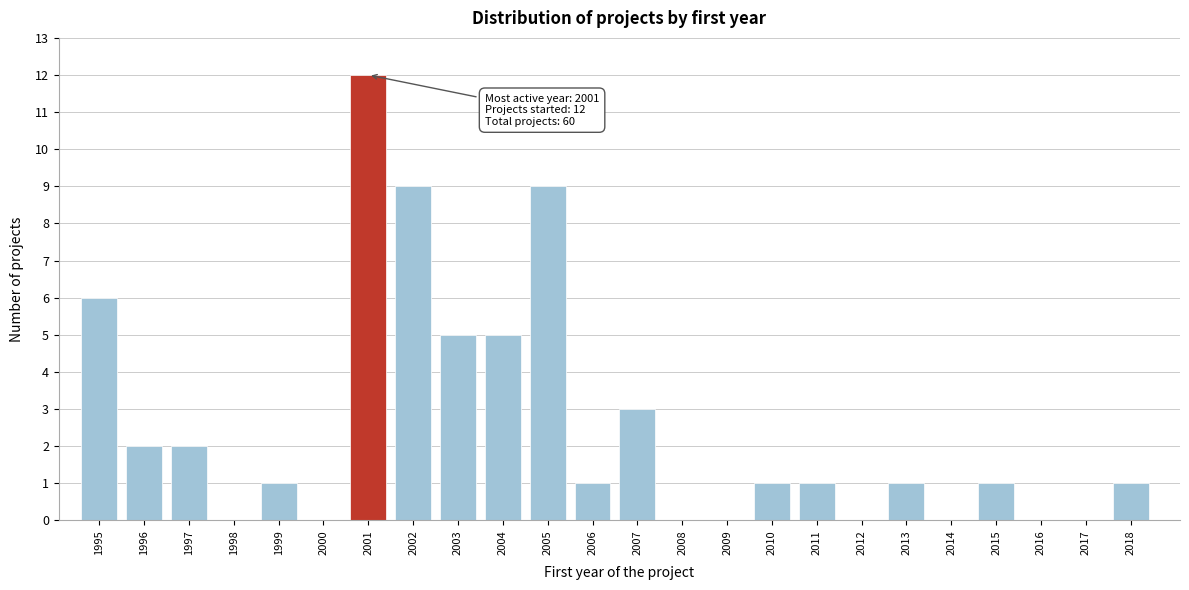

Reading left to right, list all the values displayed in this chart.

1995=6	1996=2	1997=2	1998=0	1999=1	2000=0	2001=12	2002=9	2003=5	2004=5	2005=9	2006=1	2007=3	2008=0	2009=0	2010=1	2011=1	2012=0	2013=1	2014=0	2015=1	2016=0	2017=0	2018=1